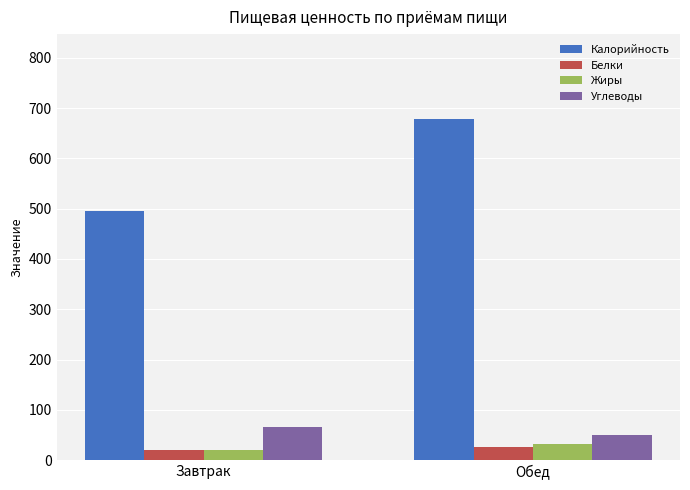

Rank the series at Обед from lowest to highest value.

Белки, Жиры, Углеводы, Калорийность